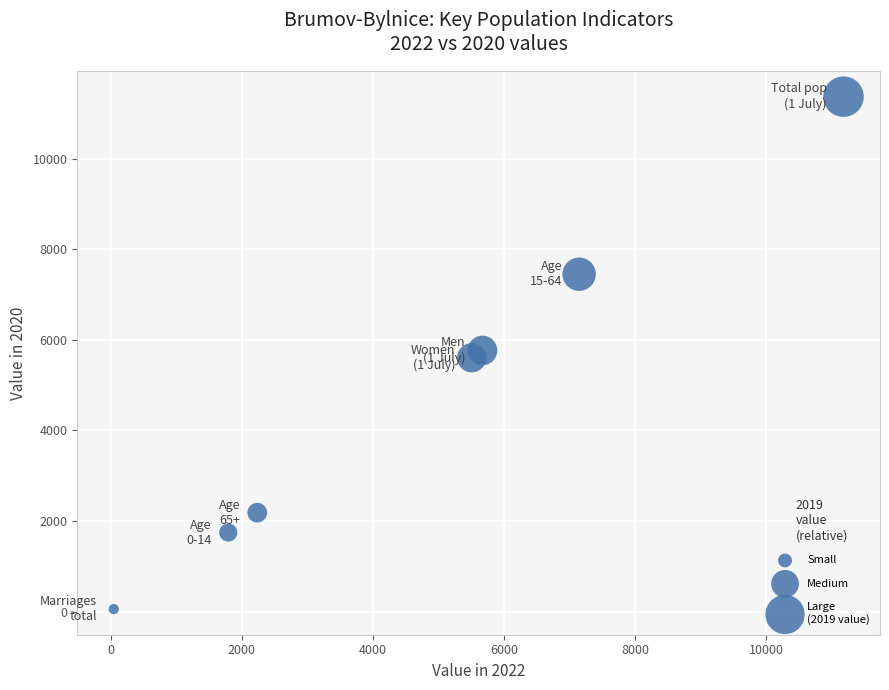

What is the range of Y values (max minus min)?

11319